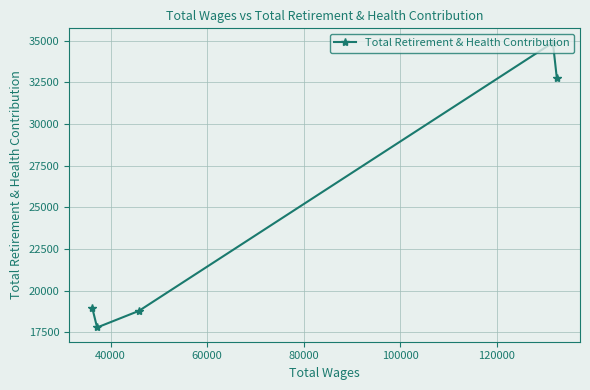

What is the difference between the maximum and minimum values?

17085